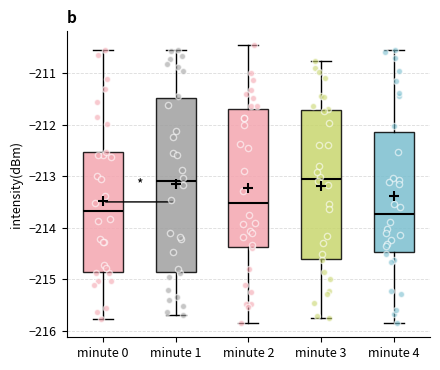

Comparing the boxes themselves (not the whiskers), which one is the tallest?

minute 1